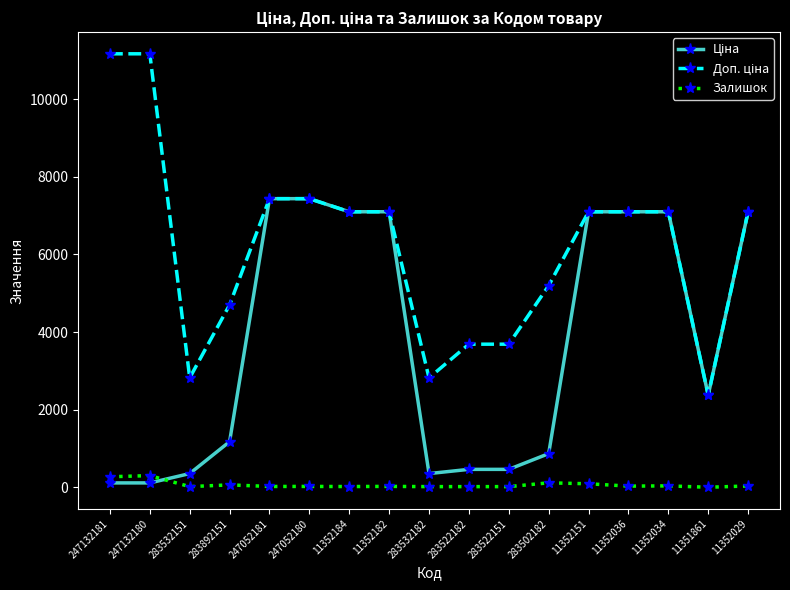

At how many categories does at least one series exceed 6184?

10